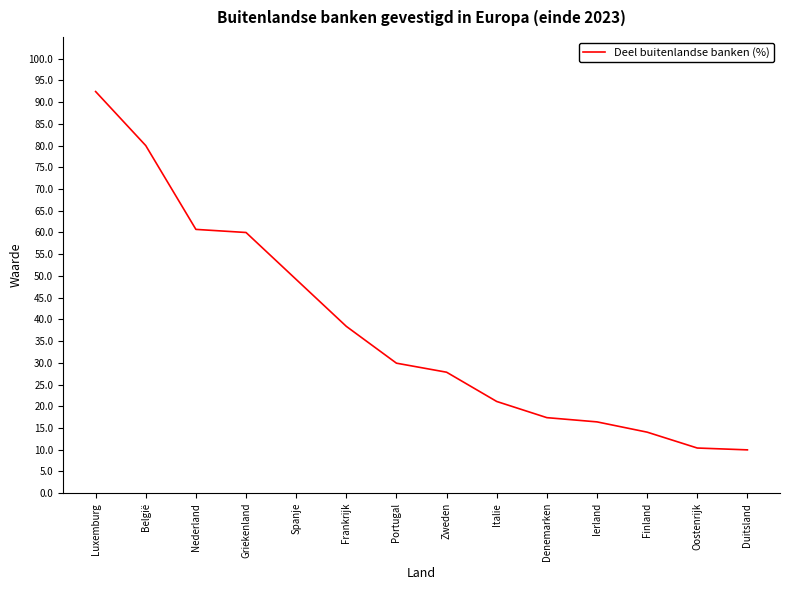

Is it true that the value at Zweden is 12.2?

False